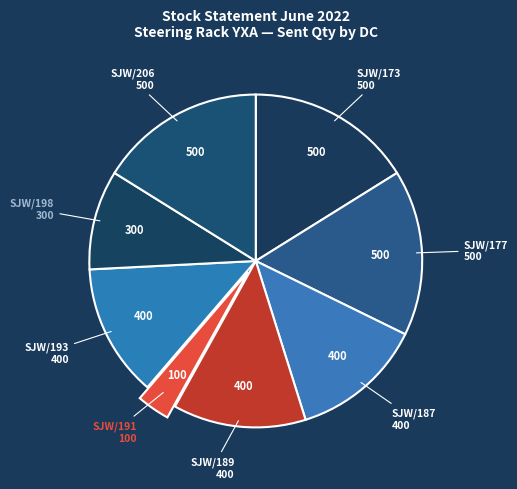

Is there any slice that represents more than half of the pie?

No